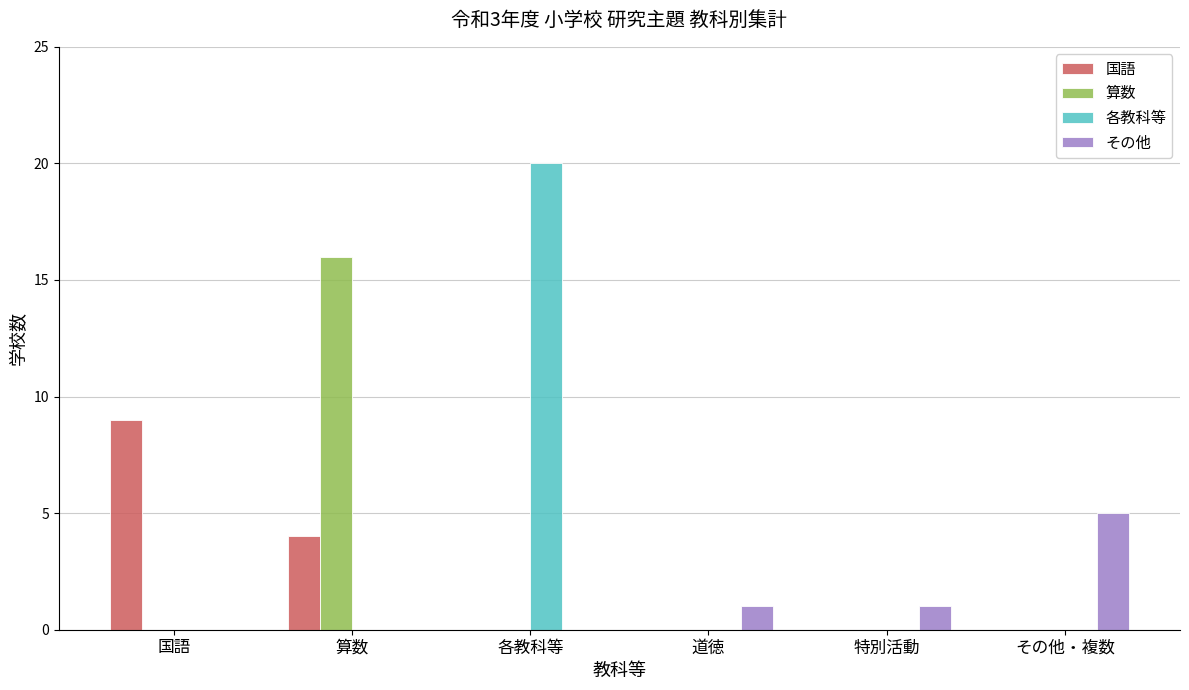

What is the maximum value shown in the chart?

20